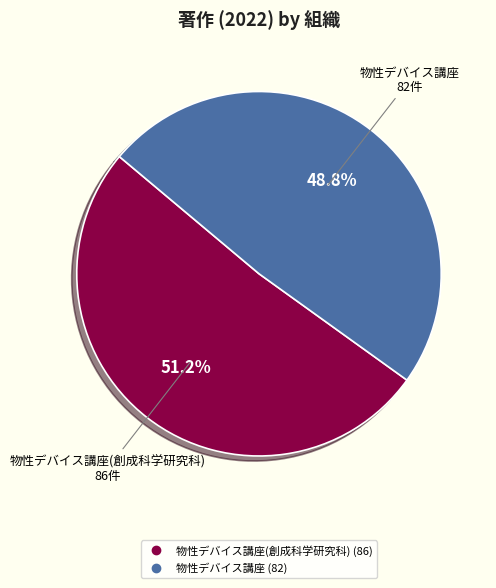

Is there any slice that represents more than half of the pie?

Yes